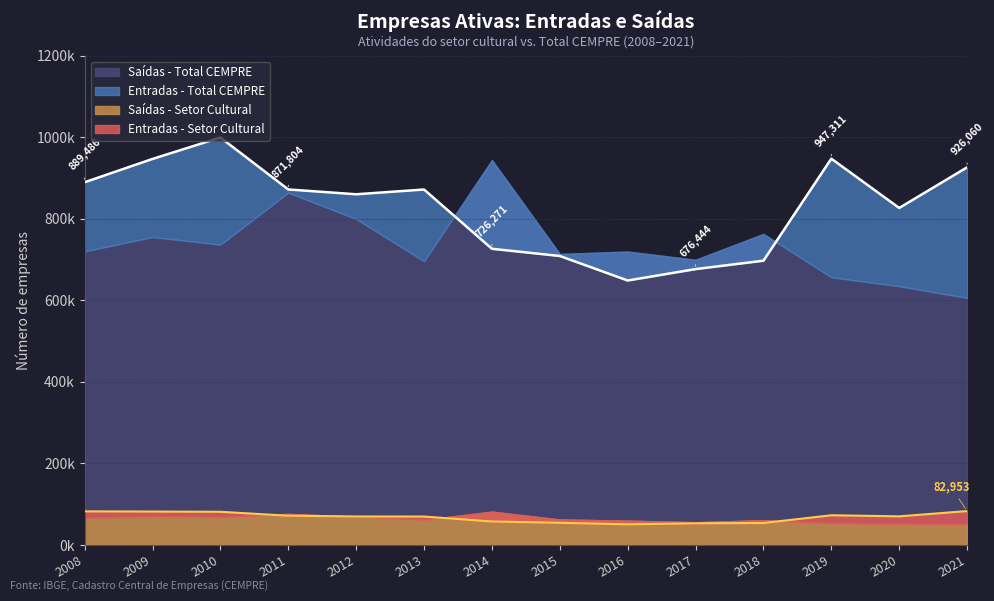

What is the value of the Entradas - Setor Cultural point at the 6th from the left?

69585